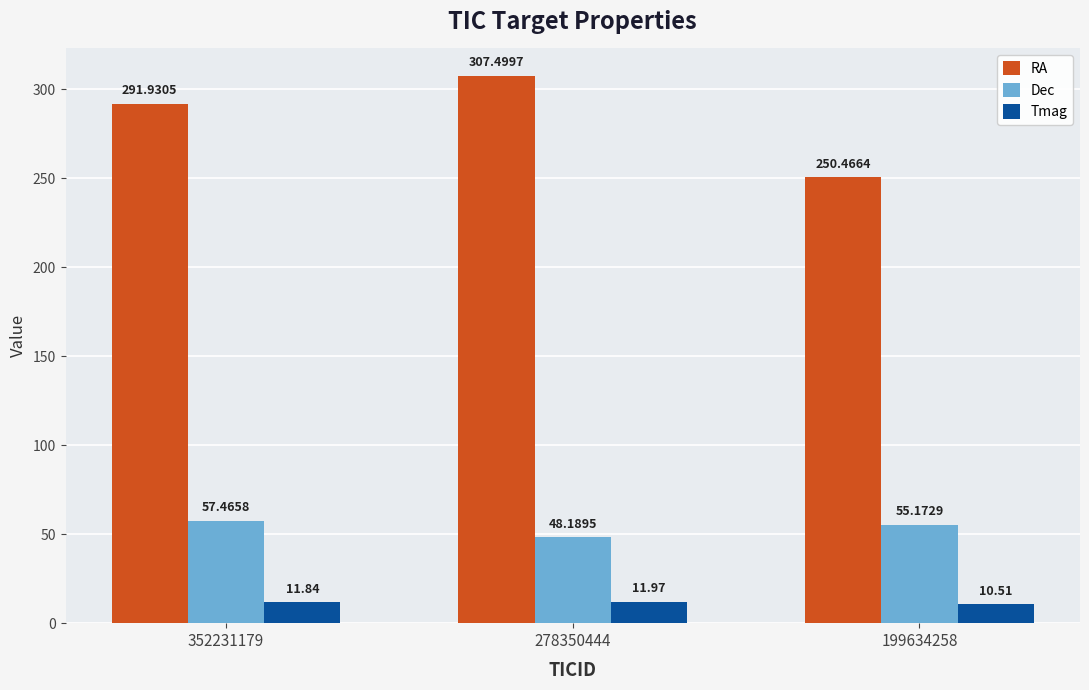

How many categories are shown in the chart?

3